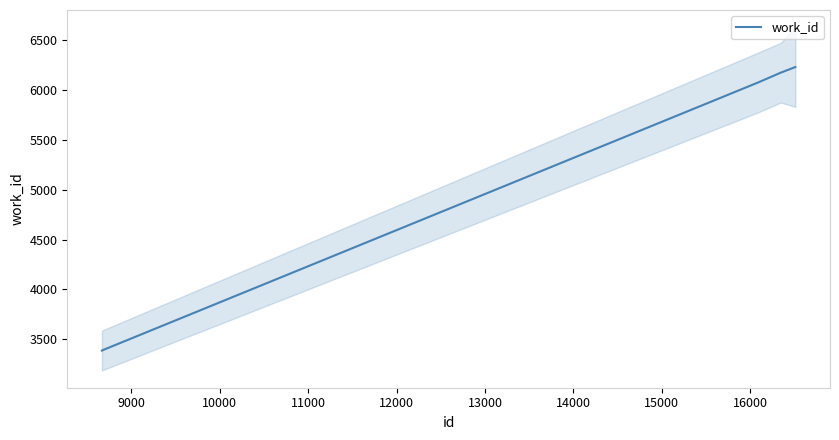

What is the maximum value for work_id?

6231